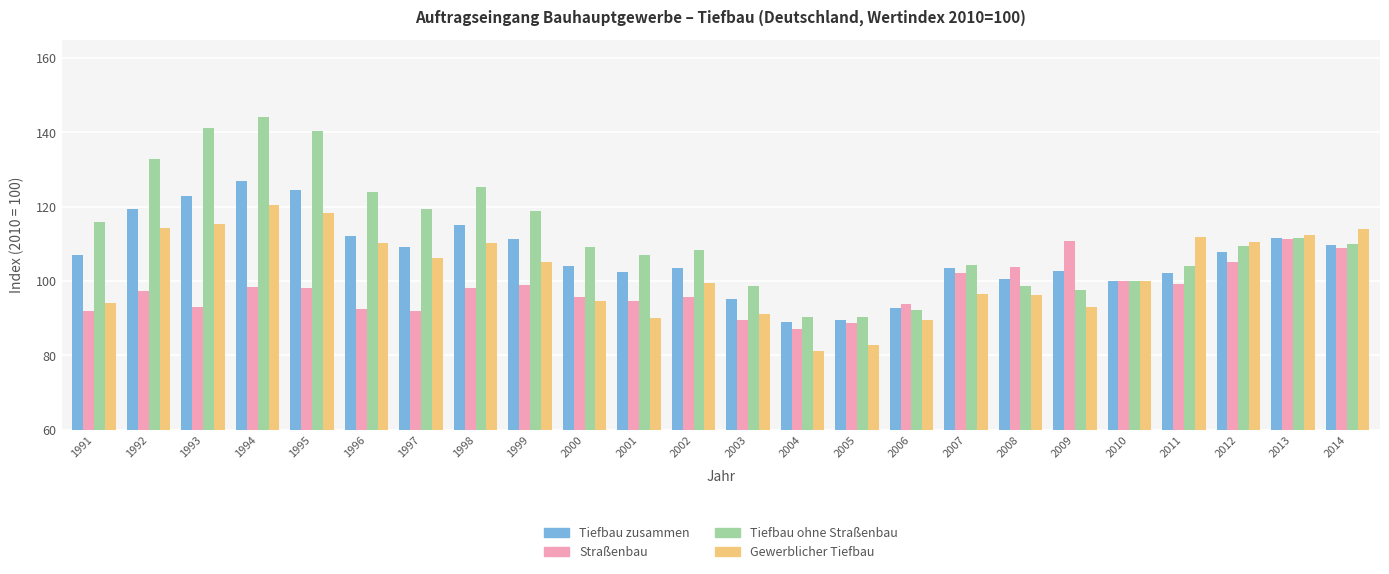

Rank the series by their maximum value, from highest to lowest.

Tiefbau ohne Straßenbau, Tiefbau zusammen, Gewerblicher Tiefbau, Straßenbau